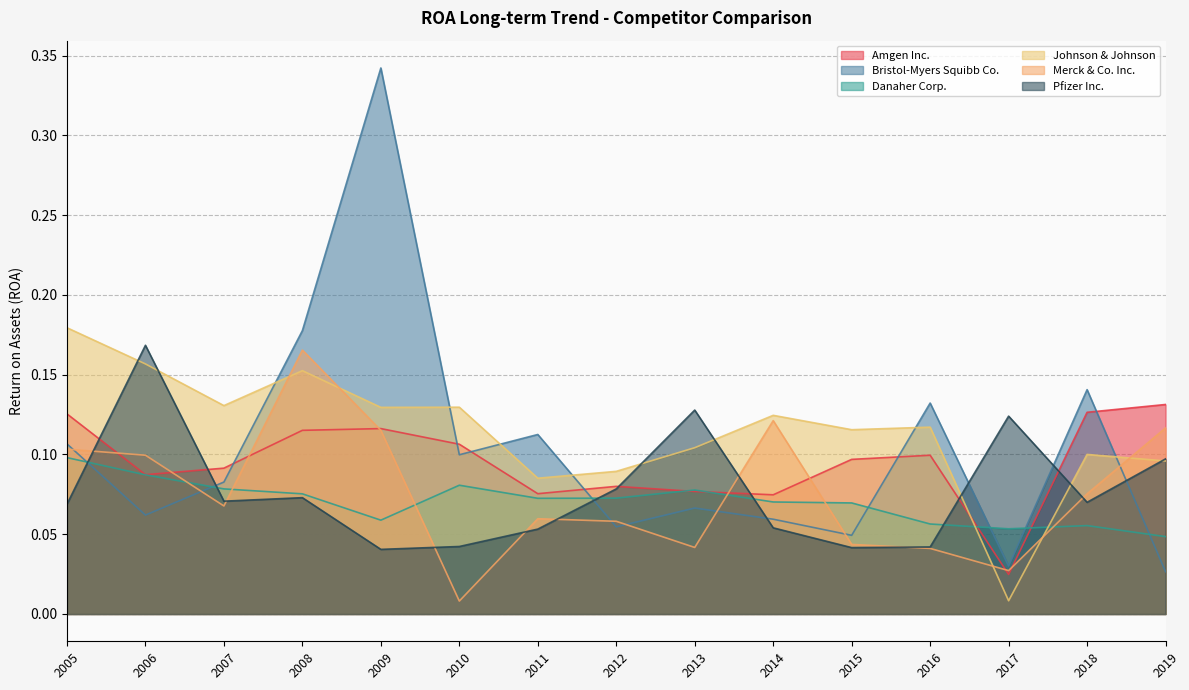

Rank the series by their maximum value, from highest to lowest.

Bristol-Myers Squibb Co., Johnson & Johnson, Pfizer Inc., Merck & Co. Inc., Amgen Inc., Danaher Corp.